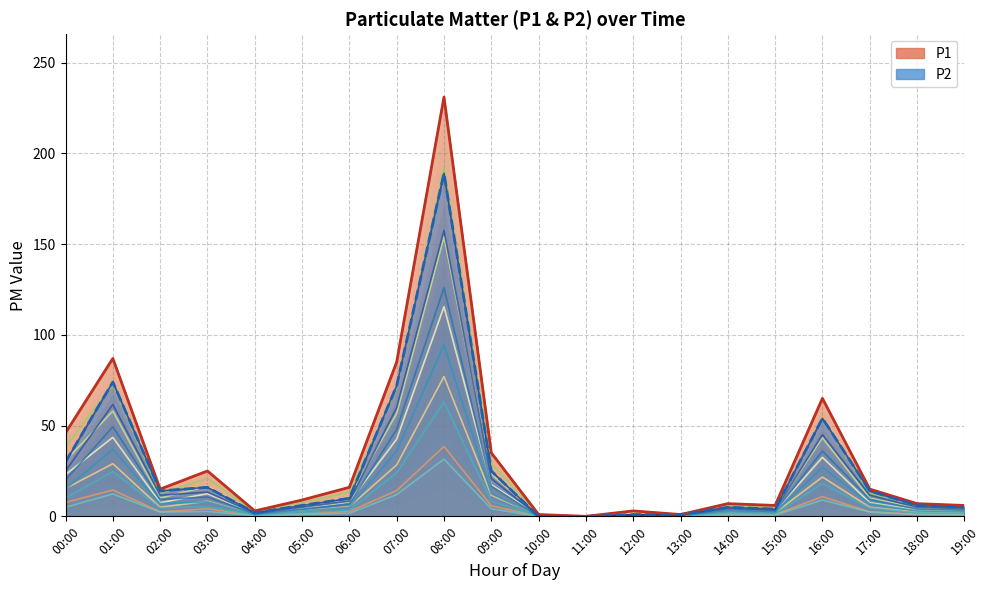

Does the chart display data point markers on the line(s)?

No